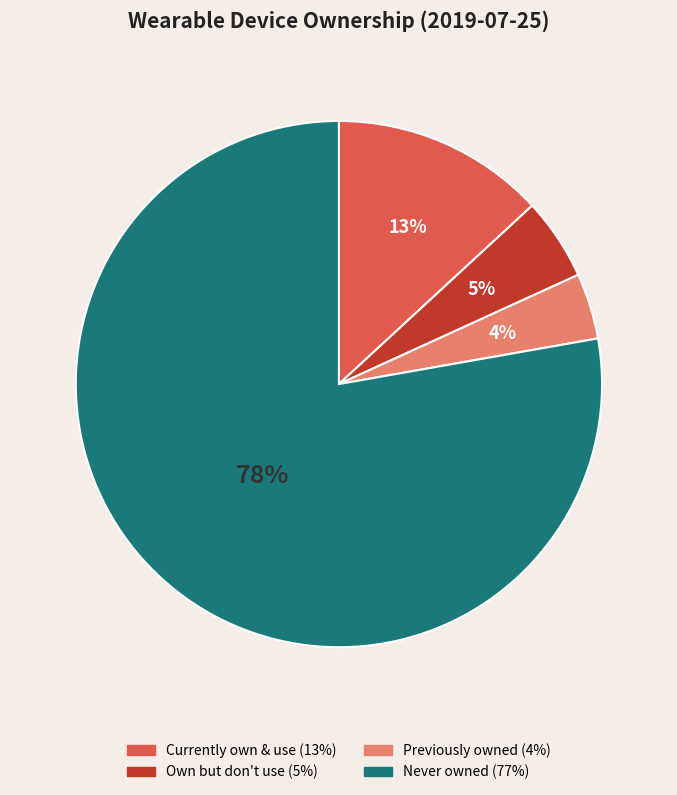

How many slices are in this pie chart?

4